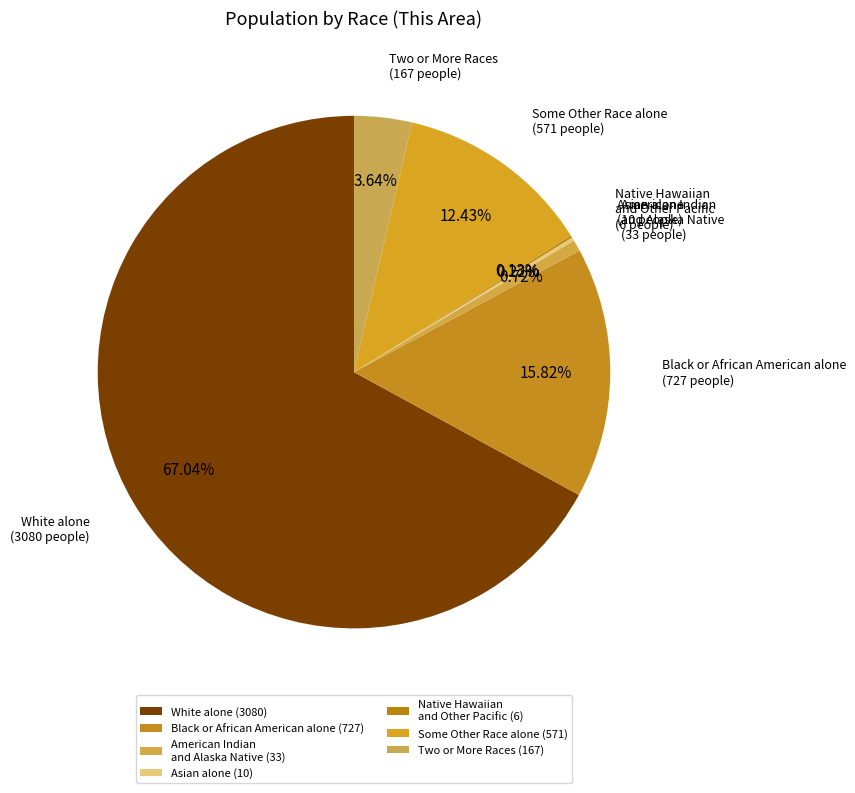

Count the number of slices in the pie.

7